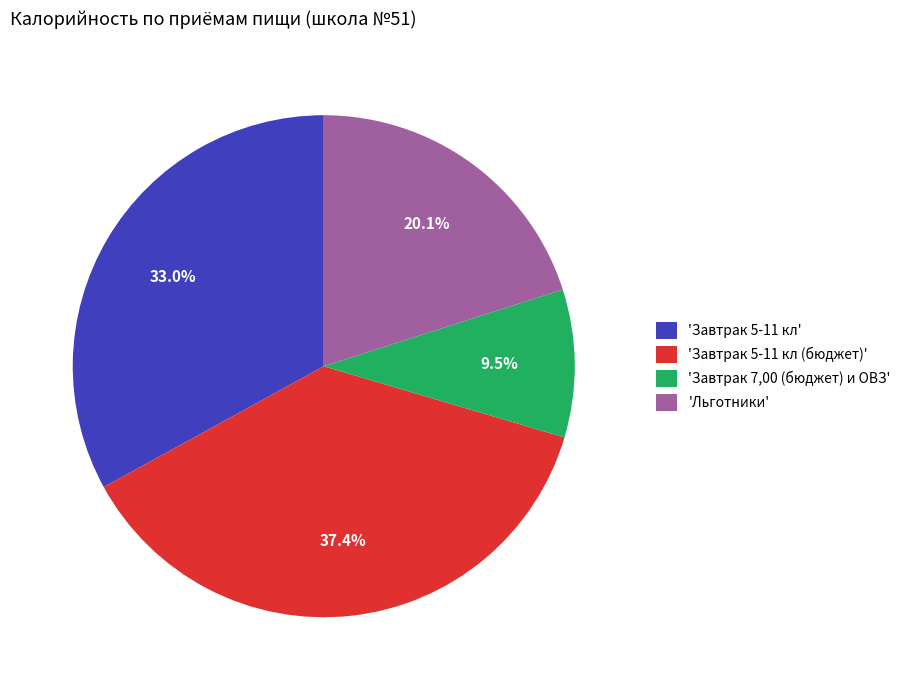

Between 'Завтрак 5-11 кл (бюджет)' and 'Завтрак 5-11 кл', which is larger?

'Завтрак 5-11 кл (бюджет)'